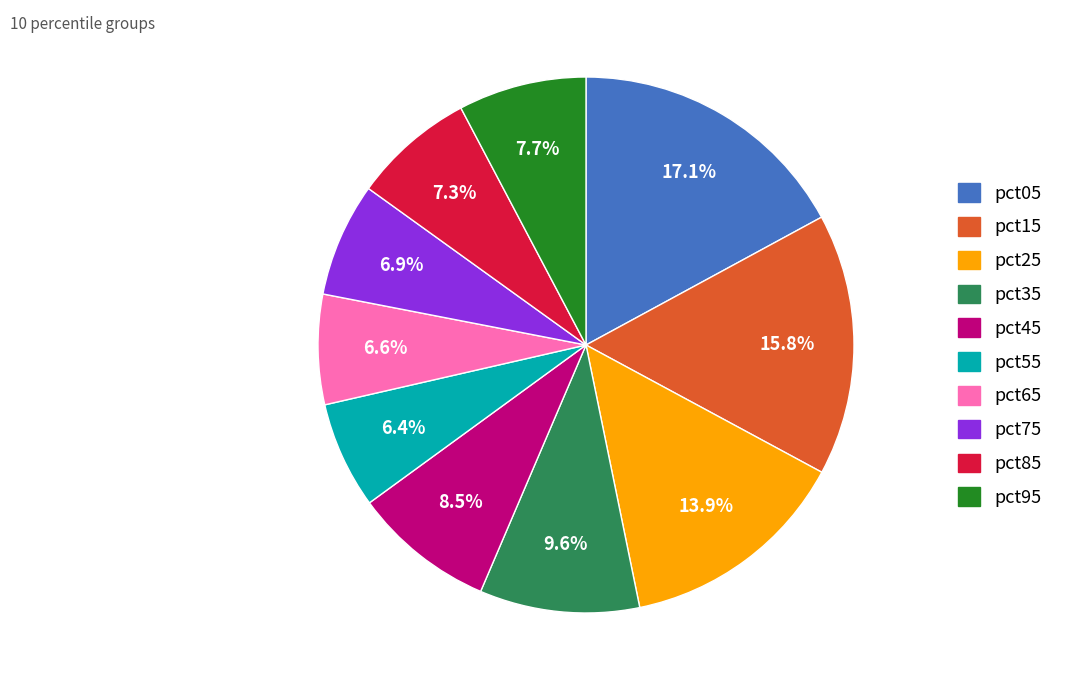

How many slices are in this pie chart?

10